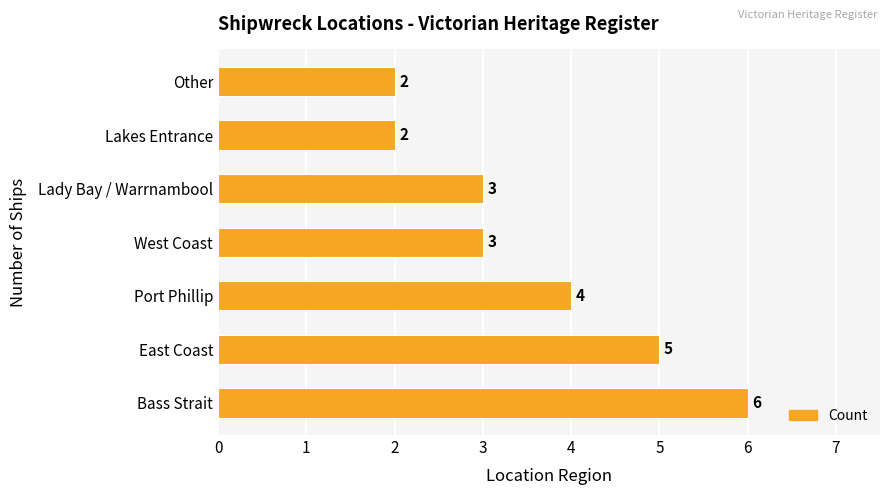

Reading top to bottom, what are all the values shown in this chart?

2	2	3	3	4	5	6